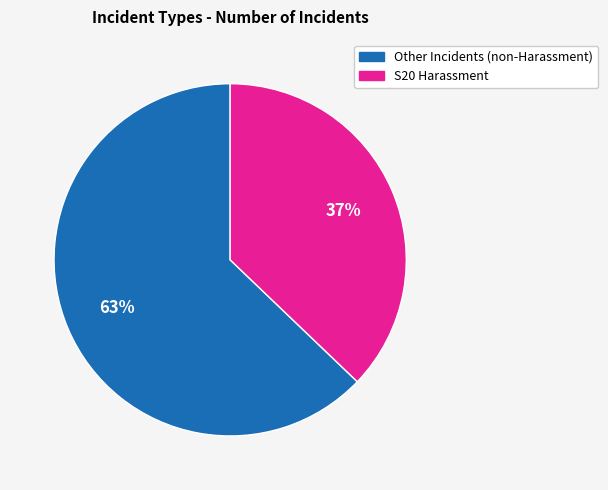

Count the number of slices in the pie.

2